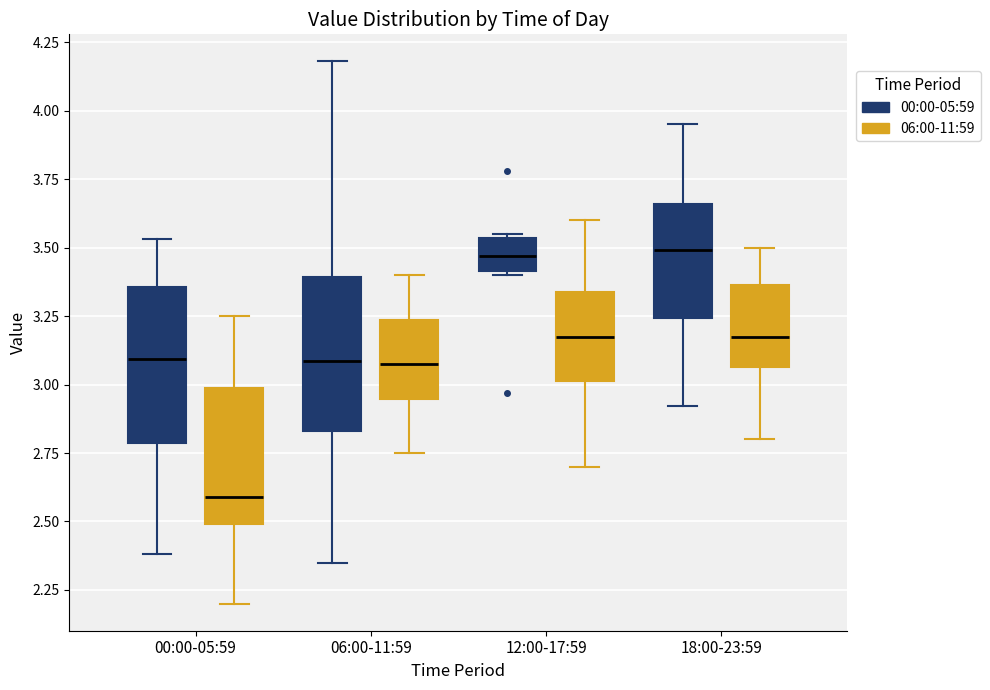

Where is the lower edge of the box for 12:00-17:59 (00:00-05:59) on the y-axis? The values are not printed on the chart, so give them approximately, as read against the axis.

3.40